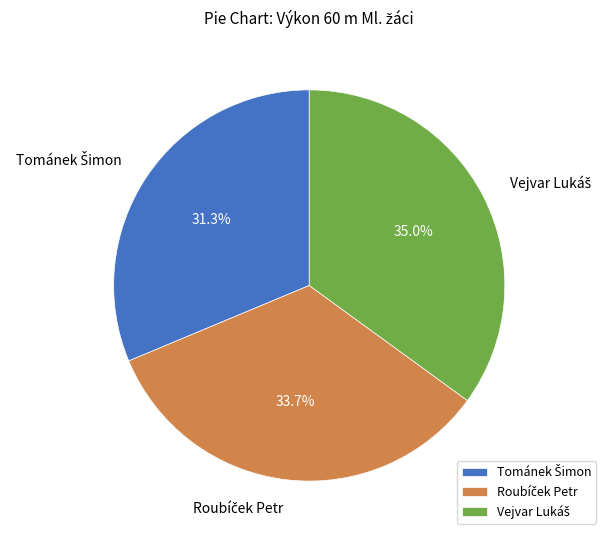

Does any single category account for the majority?

No